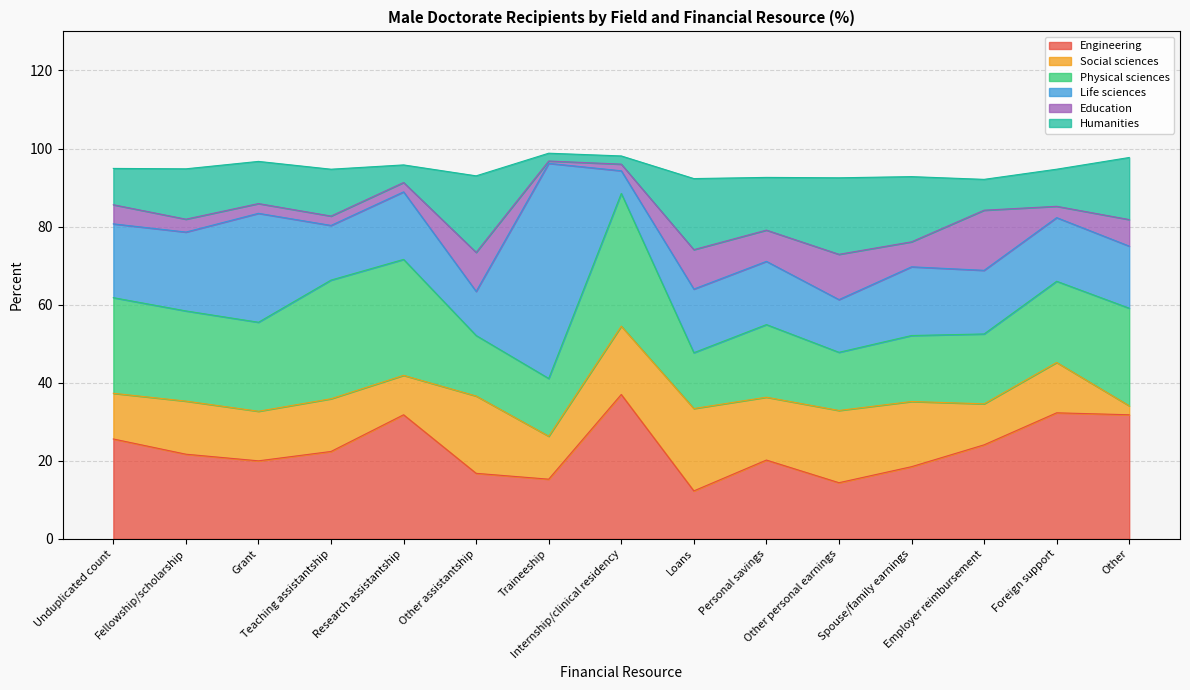

What are all the series names shown in the legend?

Engineering, Social sciences, Physical sciences, Life sciences, Education, Humanities